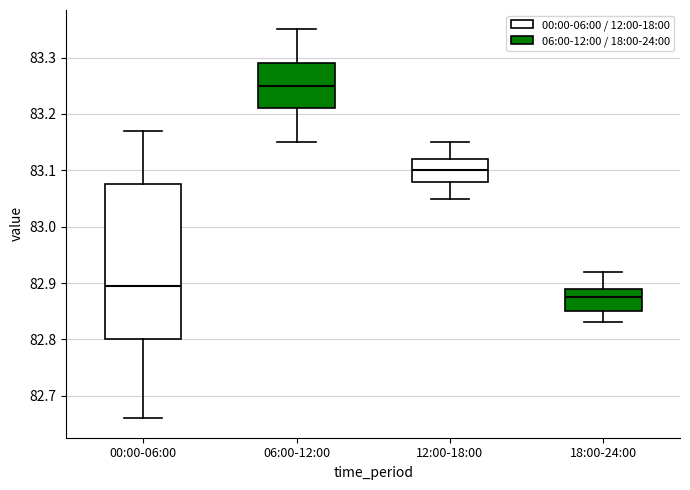

Reading left to right, transcribe this box plot: for each box, give where its median line is, the range the box spans, and where its two whiskers end, as read against the y-axis. The values are not printed on the chart, so give them approximately, as read against the axis.

00:00-06:00: median 82.90, box 82.80 to 83.08, whiskers 82.66 to 83.17
06:00-12:00: median 83.25, box 83.21 to 83.29, whiskers 83.15 to 83.35
12:00-18:00: median 83.10, box 83.08 to 83.12, whiskers 83.05 to 83.15
18:00-24:00: median 82.88, box 82.85 to 82.89, whiskers 82.83 to 82.92